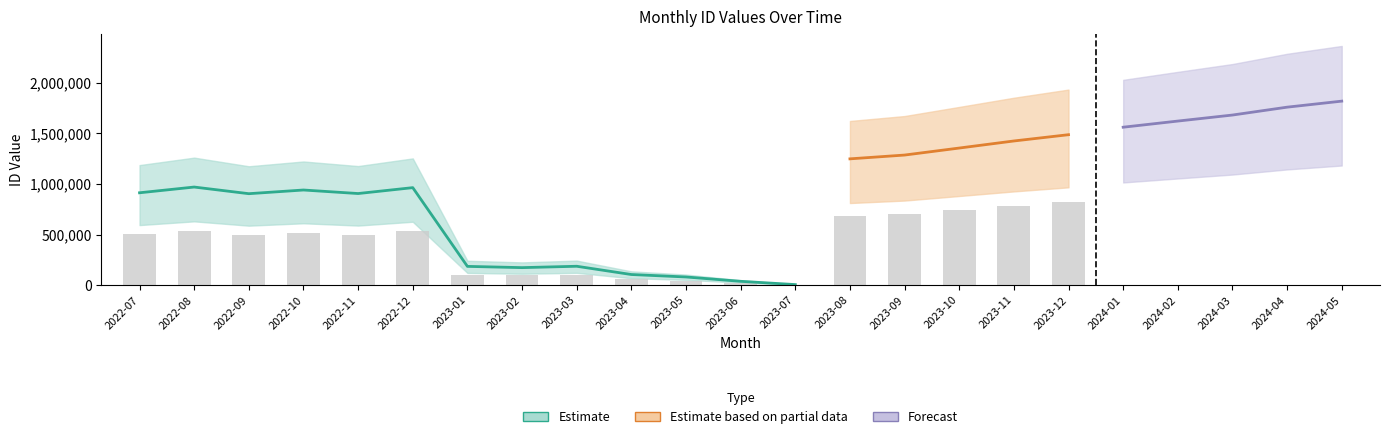

Rank the categories by value from lowest to highest.

2023-07, 2023-06, 2023-05, 2023-04, 2023-02, 2023-01, 2023-03, 2022-09, 2022-11, 2022-07, 2022-10, 2022-12, 2022-08, 2023-08, 2023-09, 2023-10, 2023-11, 2023-12, 2024-01, 2024-02, 2024-03, 2024-04, 2024-05